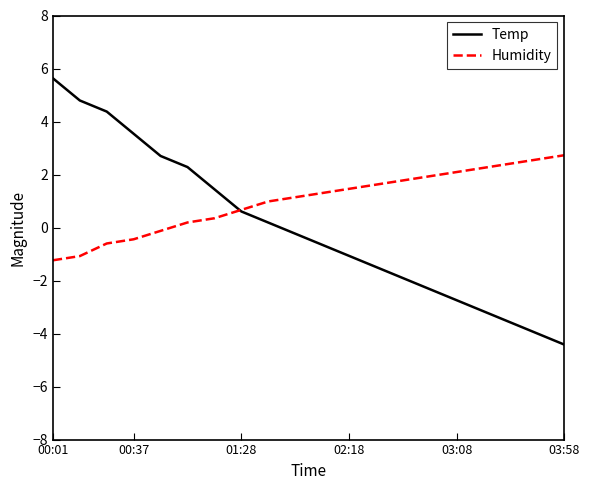

Which series has the widest spread of values?

Temp